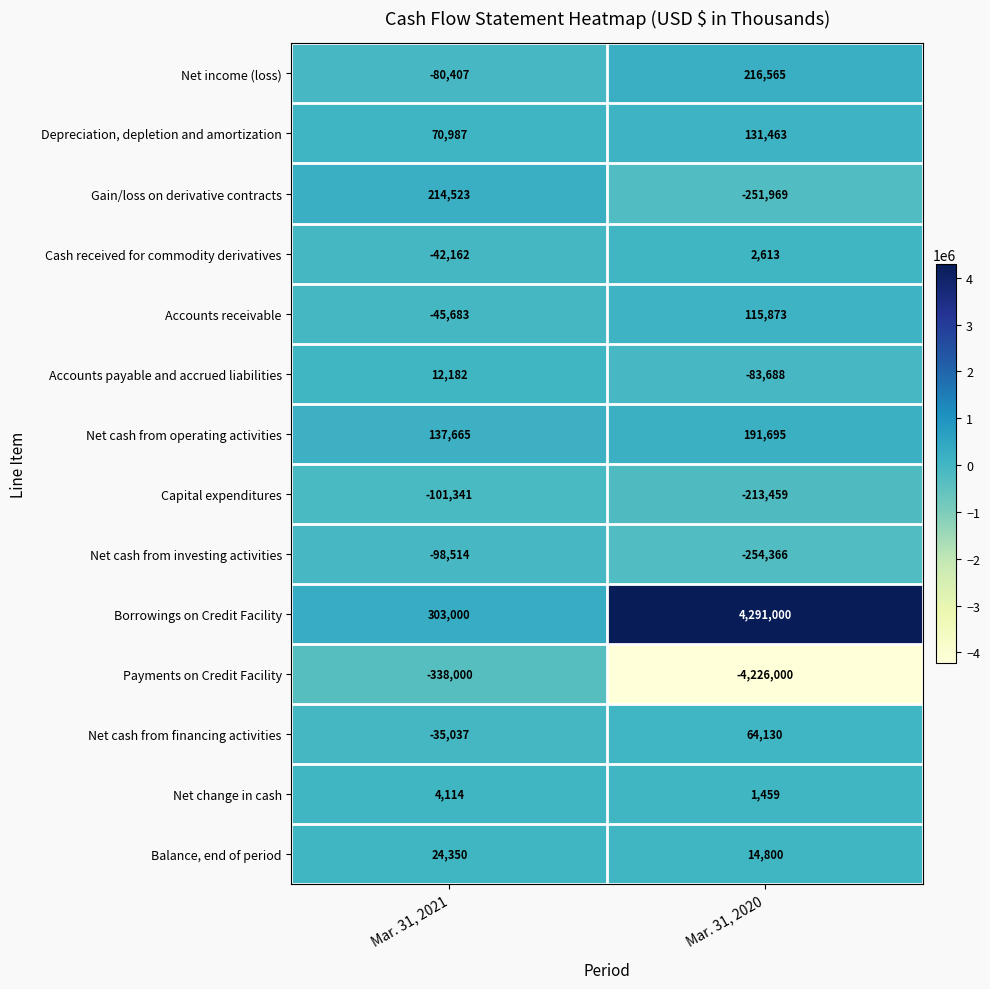

At which category is the sum across all series the highest?

Mar. 31, 2021